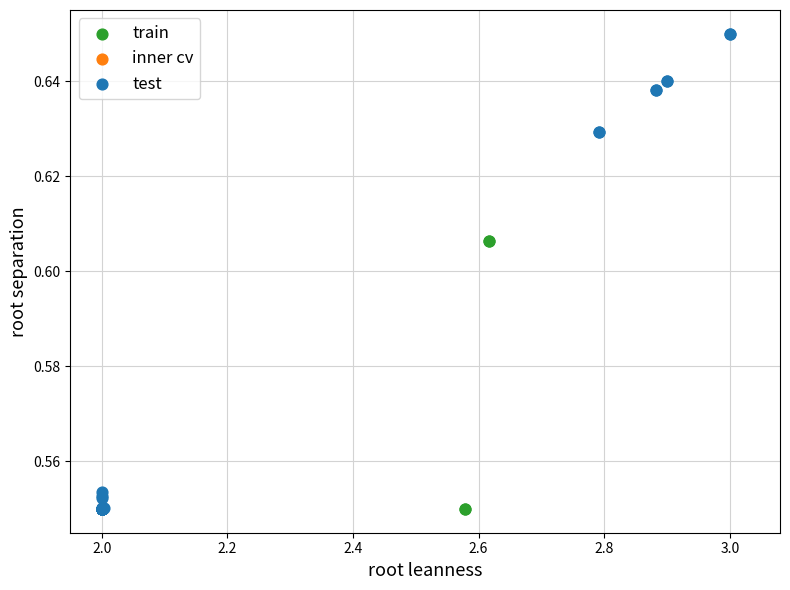

Which series contains the highest Y value?

test